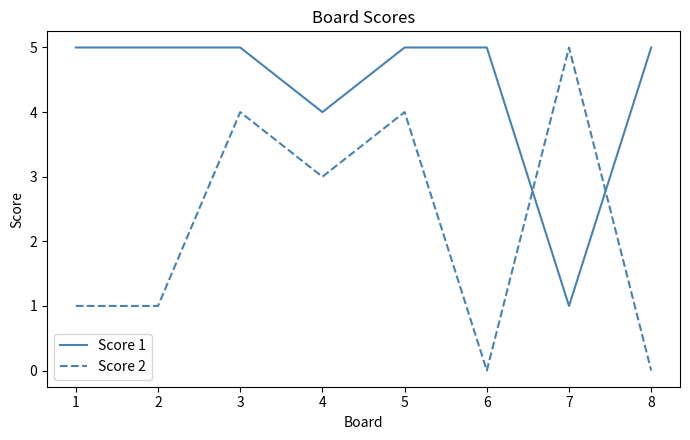

The value of Score 2 at 7 is 2. True or false?

False